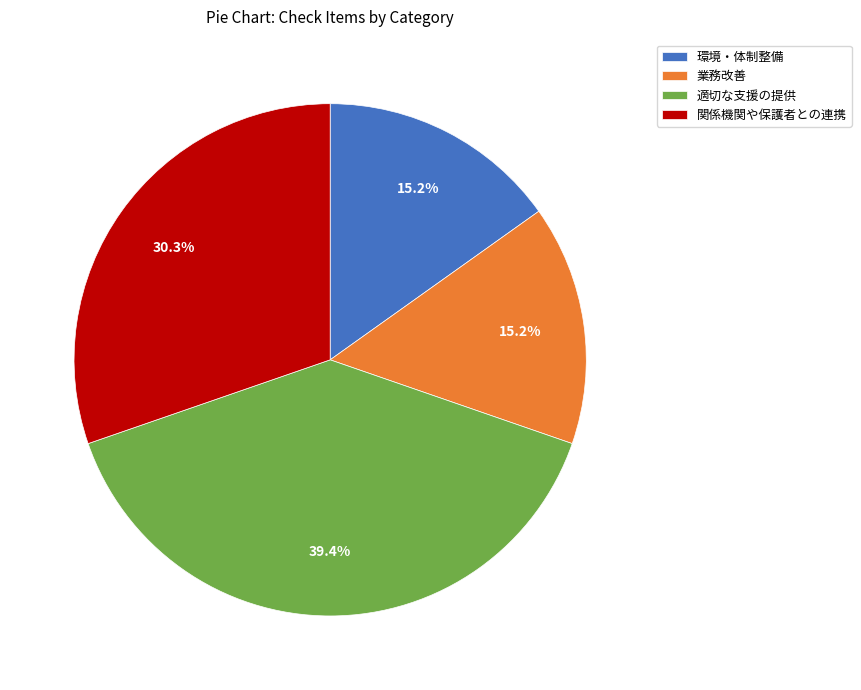

To the nearest percent, what is the average slice percentage?

25%